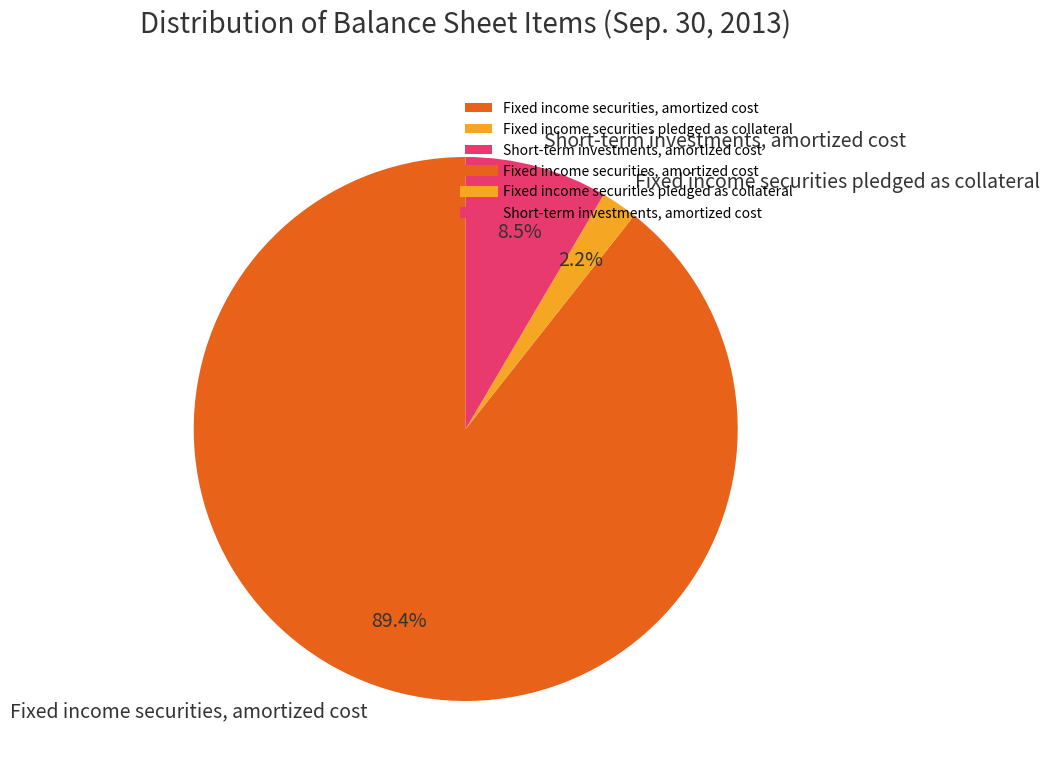

Is it true that Fixed income securities, amortized cost is 89% of the pie?

True